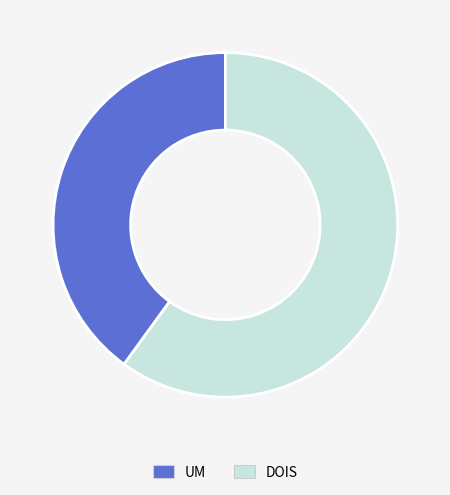

Which category has the biggest portion of the pie?

DOIS